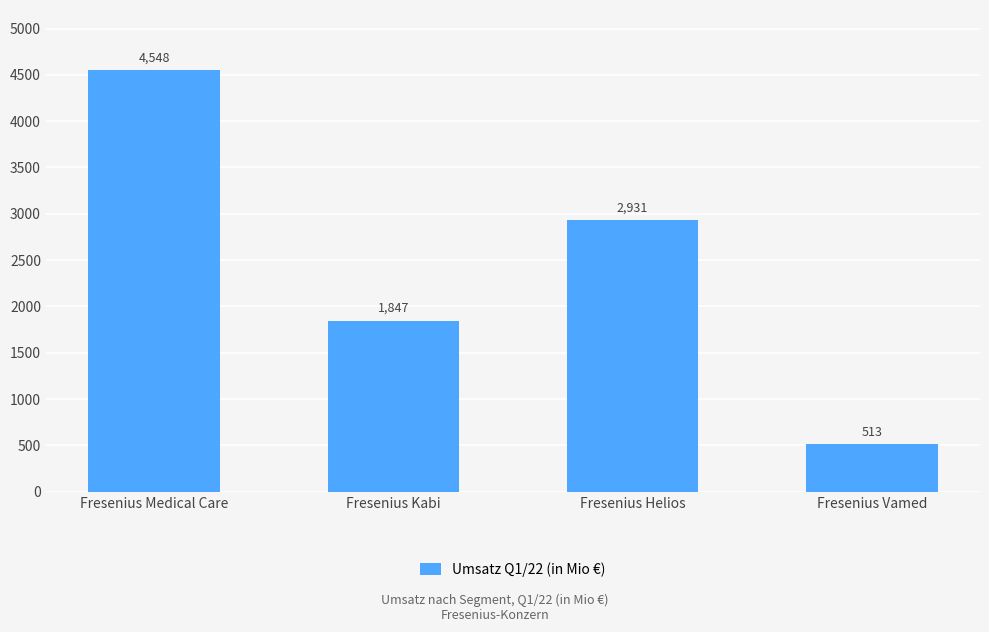

Between Fresenius Vamed and Fresenius Medical Care, which is larger?

Fresenius Medical Care